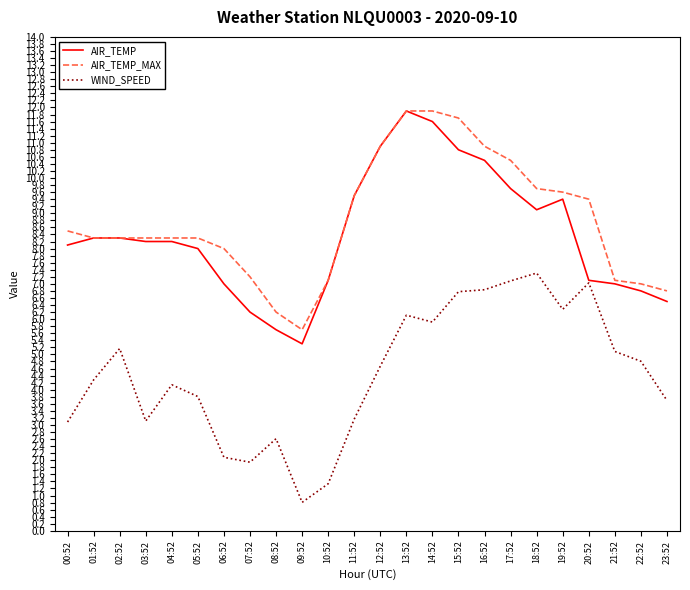

Which label corresponds to the smallest value in the chart?

09:52